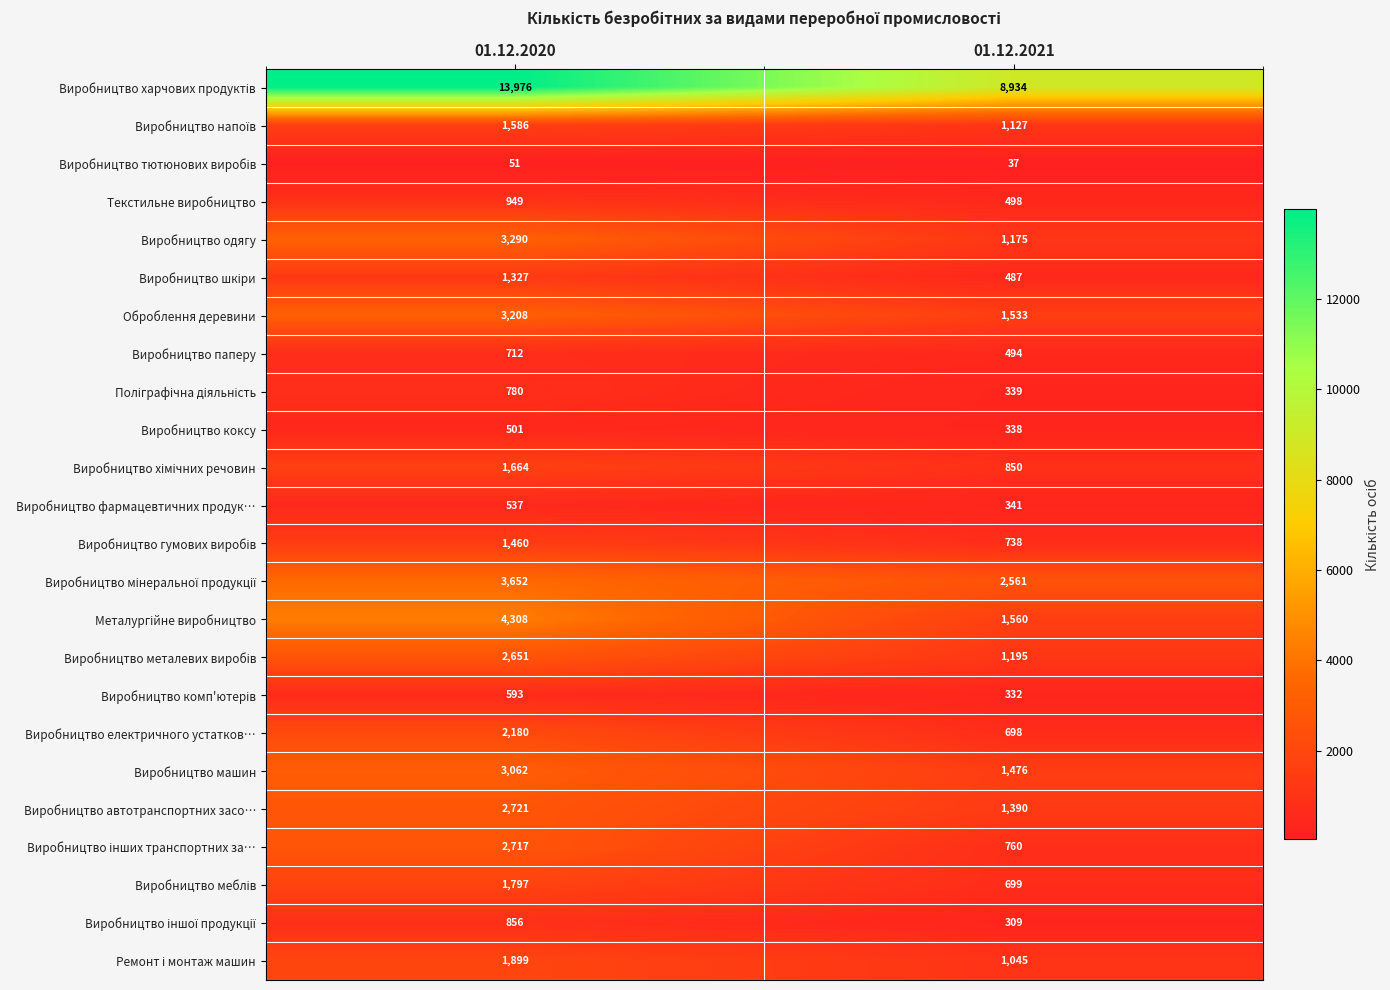

At which category does the chart reach its peak across all series?

01.12.2020